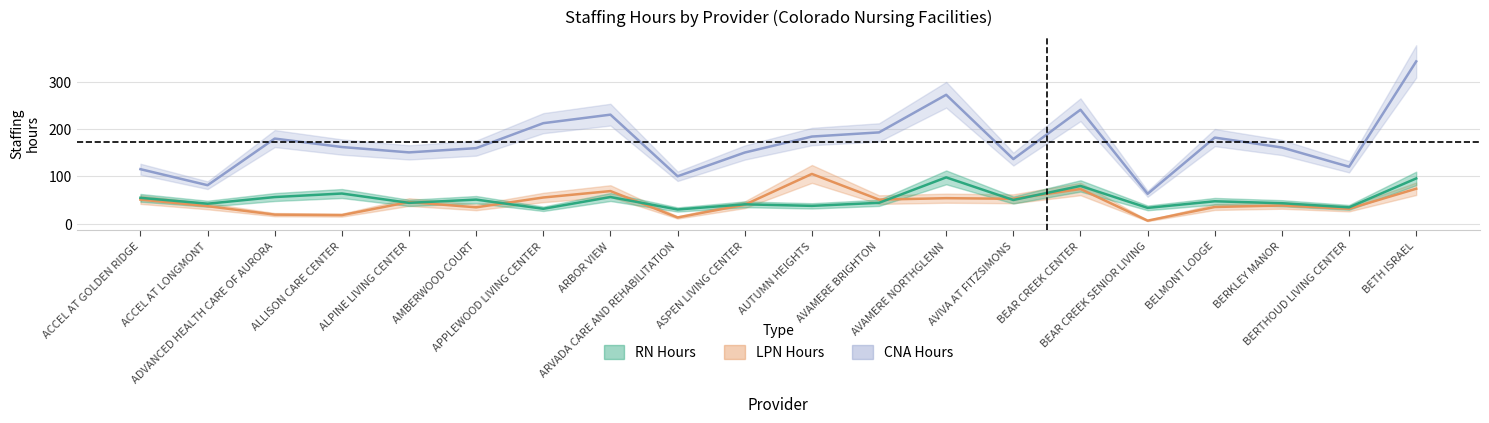

Is it true that RN Hours equals 43.8 at AVAMERE BRIGHTON?

True